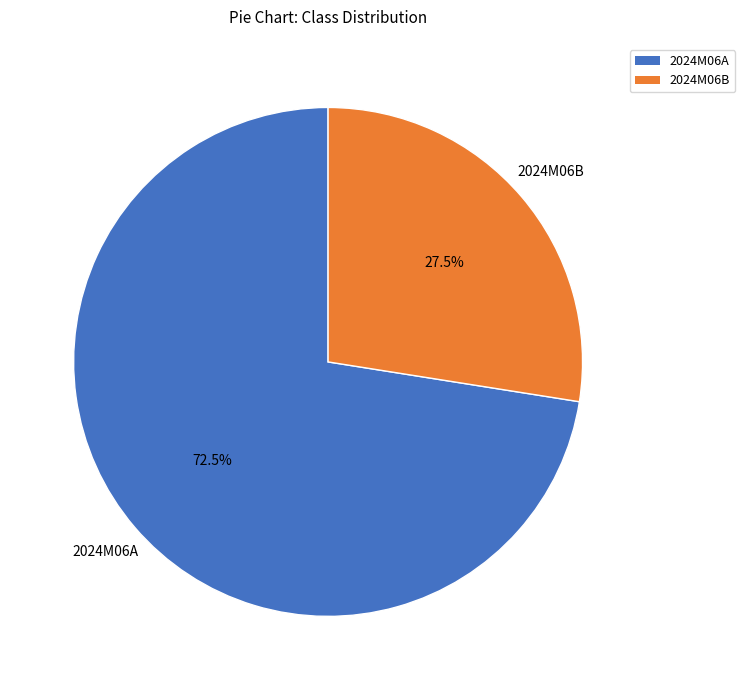

To the nearest percent, what is the average slice percentage?

50%